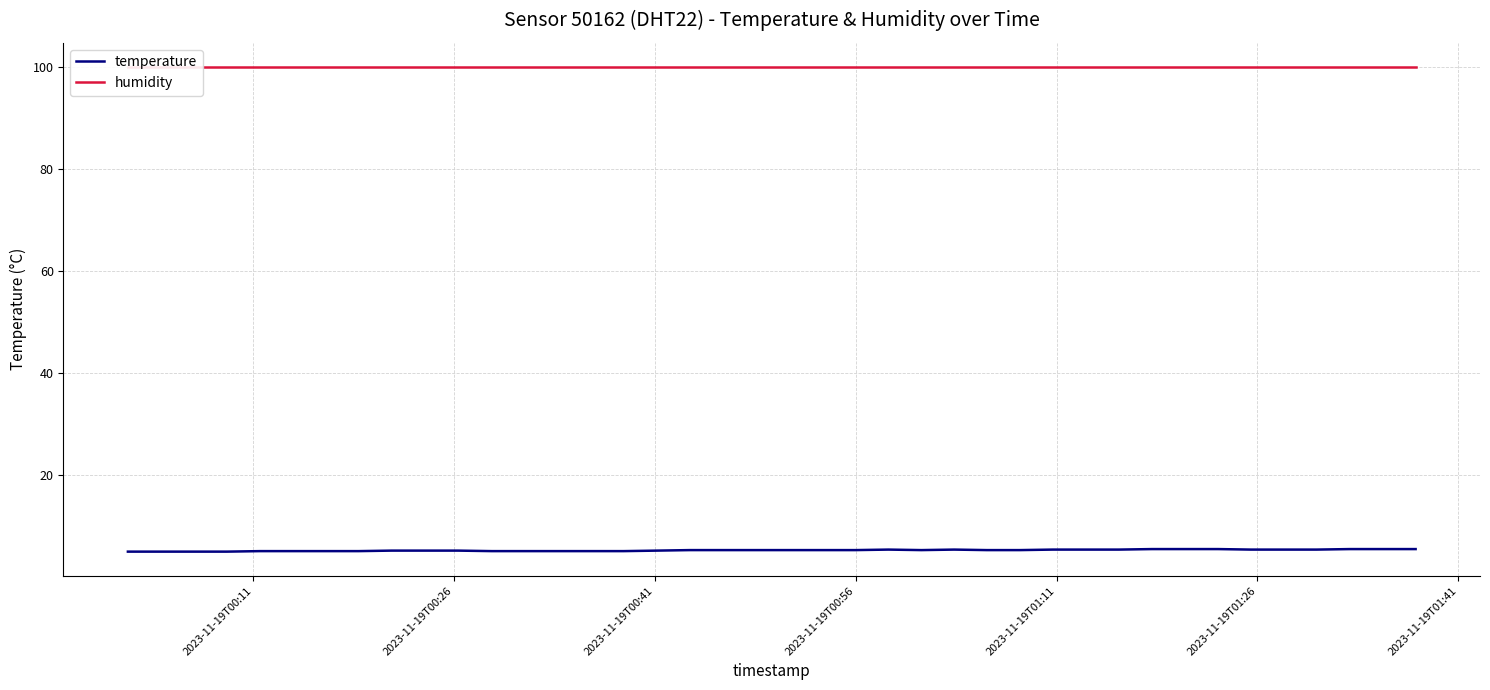

True or false: humidity and temperature intersect in this chart.

False